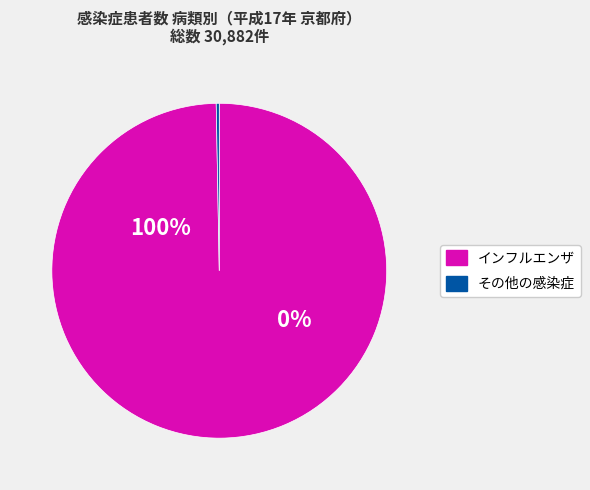

Is インフルエンザ the majority of the pie?

Yes